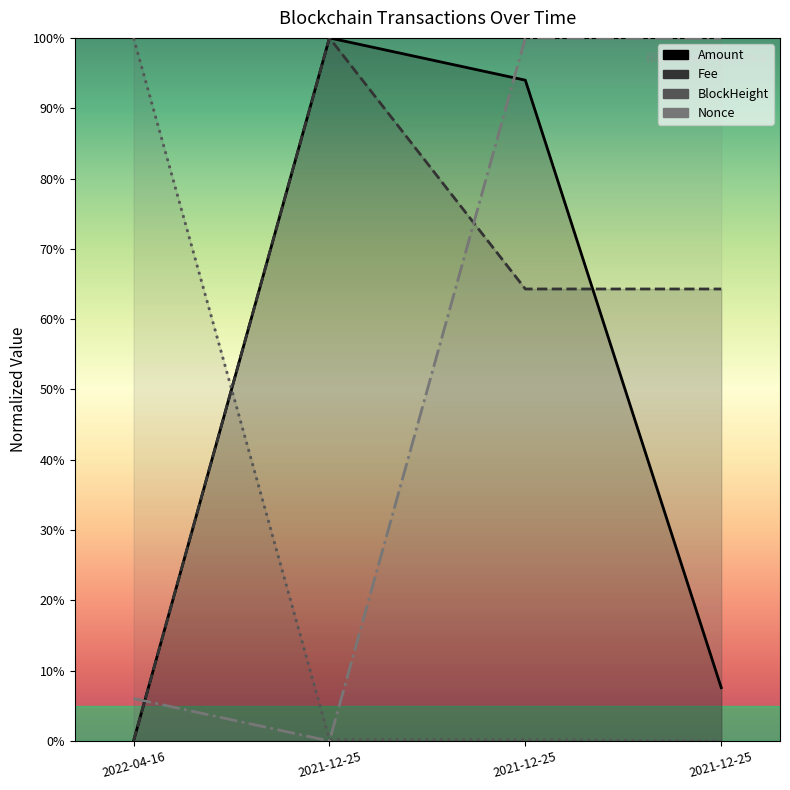

What are all the series names shown in the legend?

Amount, Fee, BlockHeight, Nonce